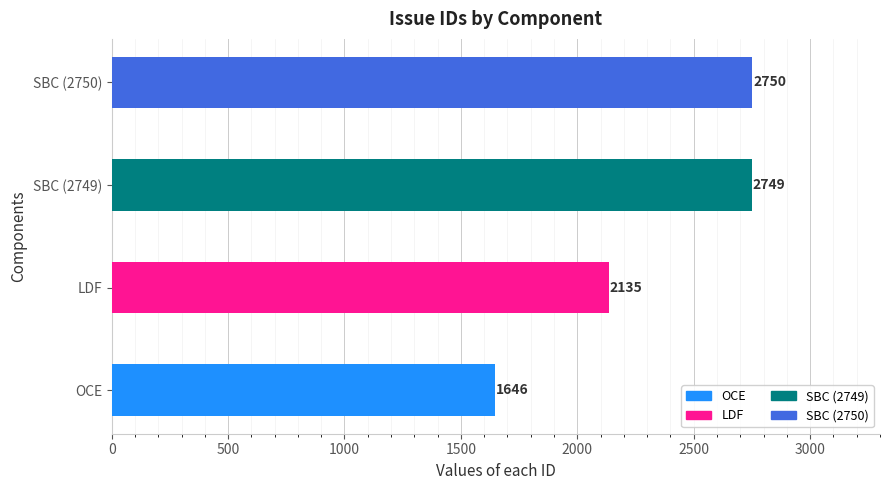

Reading bottom to top, what are all the values shown in this chart?

1646	2135	2749	2750